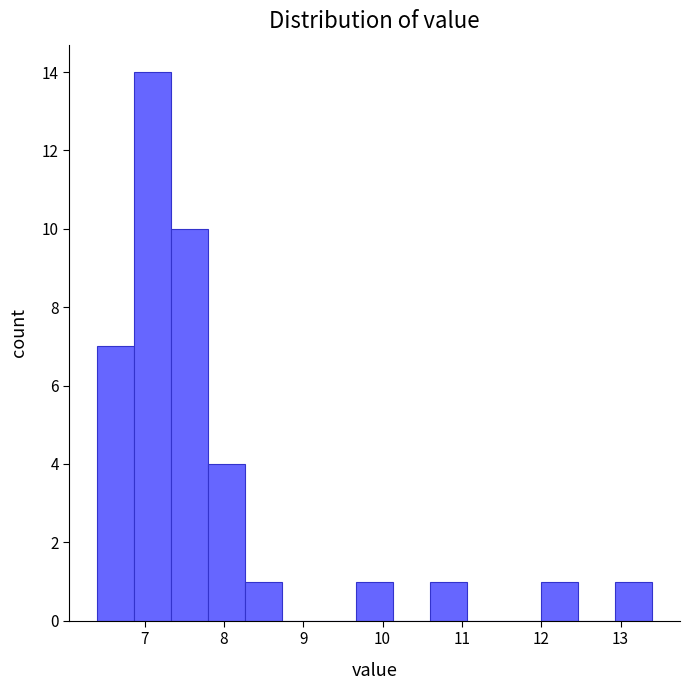

Reading left to right, transcribe this chart: for each bar, give the range it covers on the x-axis and its height. Neither the bar edges nor the heights are printed on the chart, so give them approximately, as read against the axes.

6.4 to 6.9: 7
6.9 to 7.3: 14
7.3 to 7.8: 10
7.8 to 8.3: 4
8.3 to 8.7: 1
8.7 to 9.2: 0
9.2 to 9.7: 0
9.7 to 10.1: 1
10.1 to 10.6: 0
10.6 to 11.1: 1
11.1 to 11.5: 0
11.5 to 12.0: 0
12.0 to 12.5: 1
12.5 to 12.9: 0
12.9 to 13.4: 1